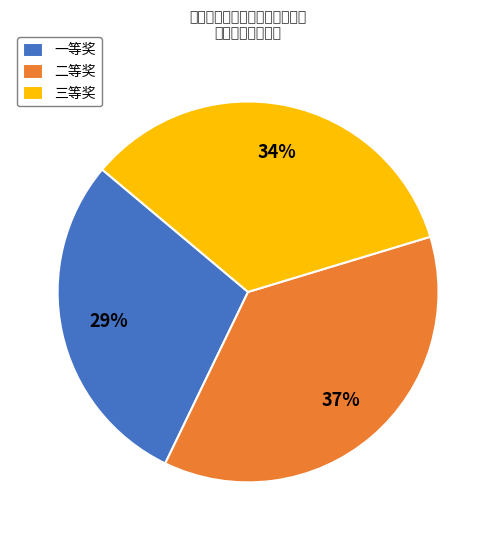

To the nearest percent, what is the average slice percentage?

33%